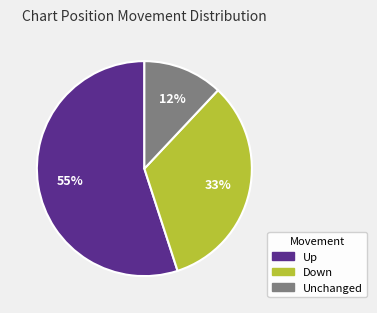

Does Unchanged represent more than half of the total?

No